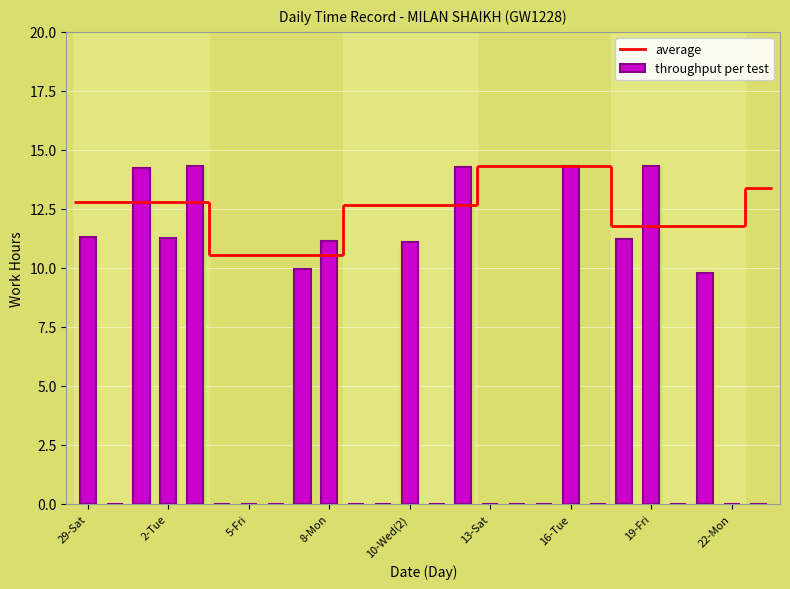

What is the difference between the values at 13-Sat and 18?

14.3